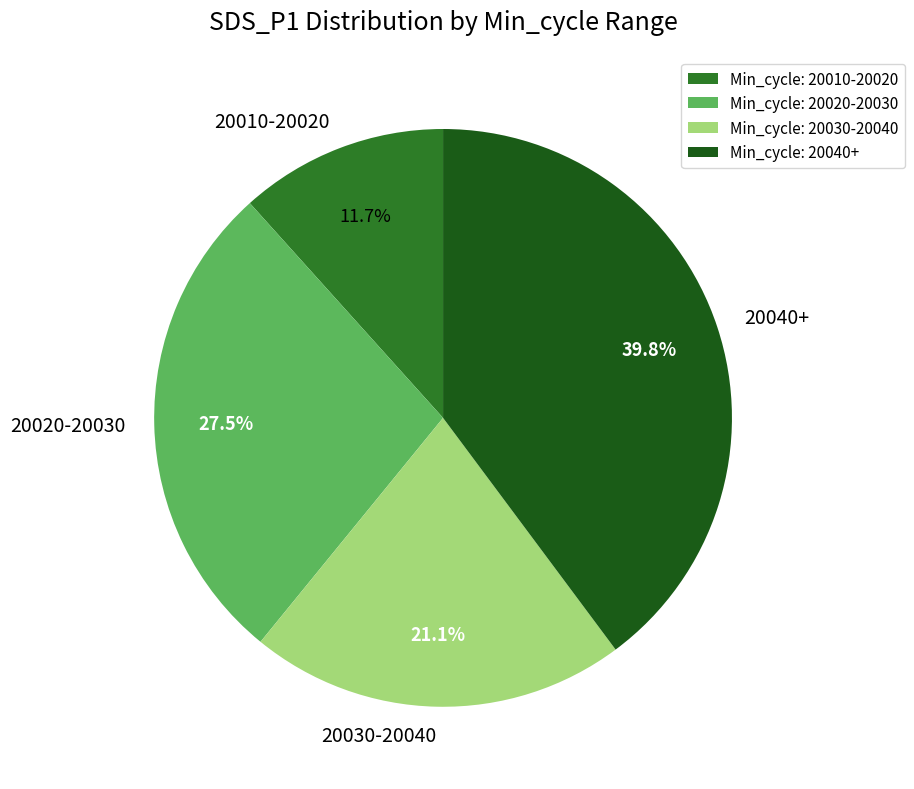

Is the sum of 20010-20020 and 20040+ greater than half?

Yes